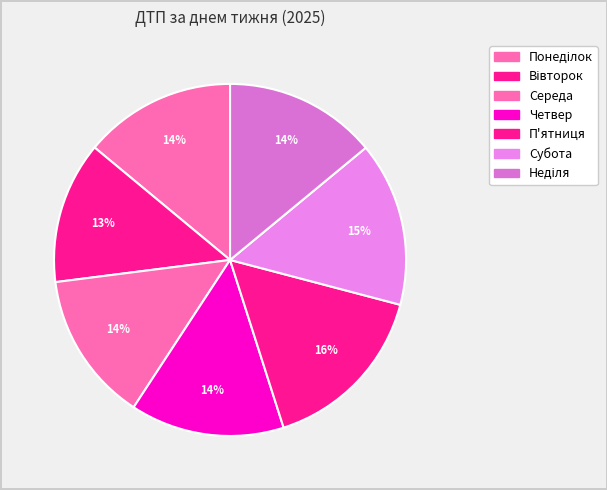

How many slices are in this pie chart?

7